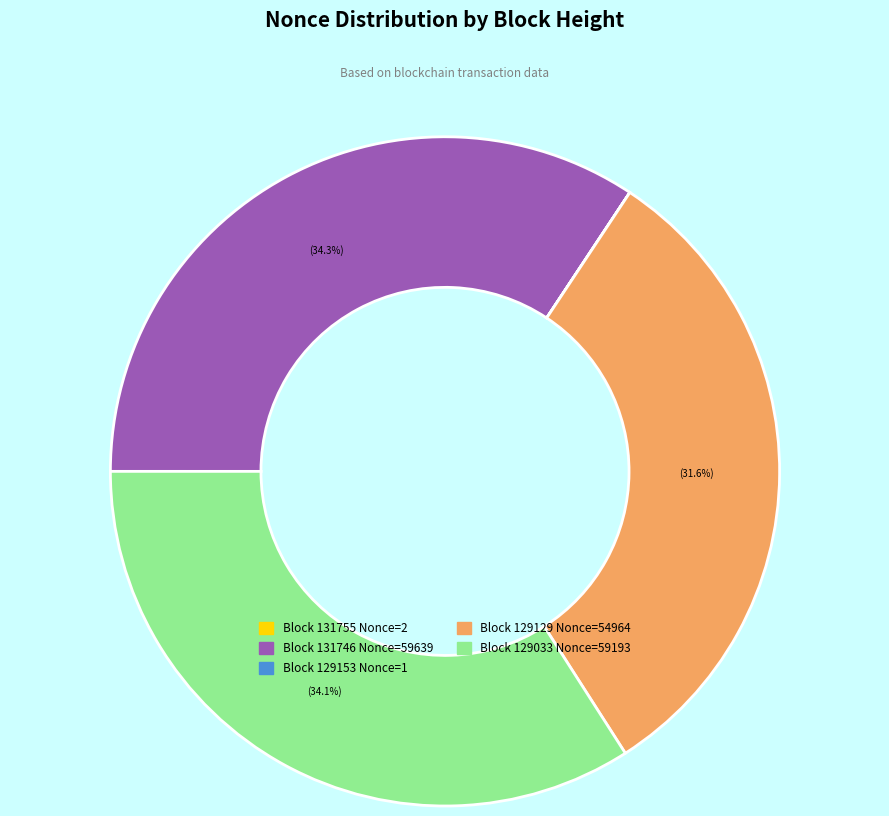

Is there any slice that represents more than half of the pie?

No